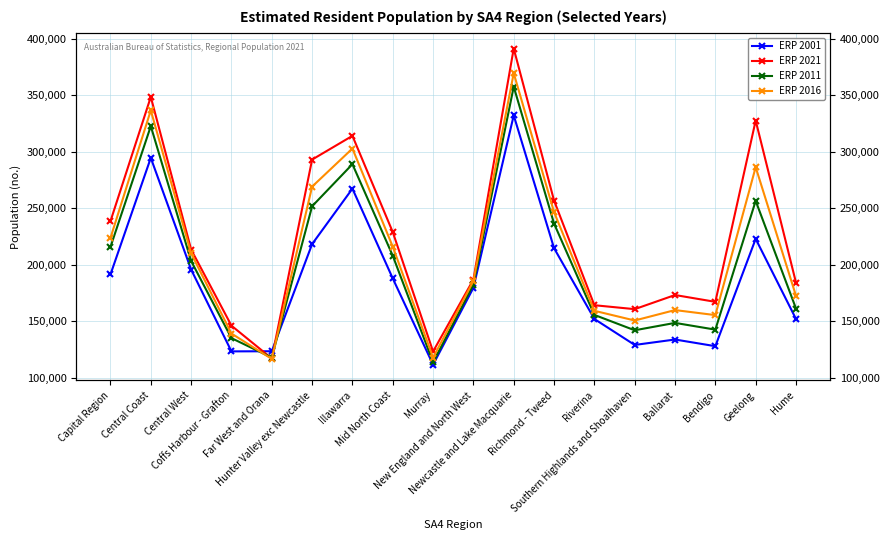

True or false: ERP 2001 has a value of 128054 at Bendigo.

True